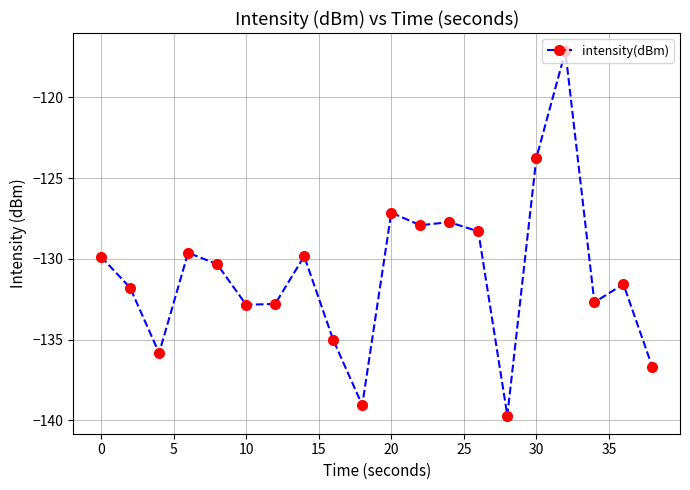

Does the chart display data point markers on the line(s)?

Yes